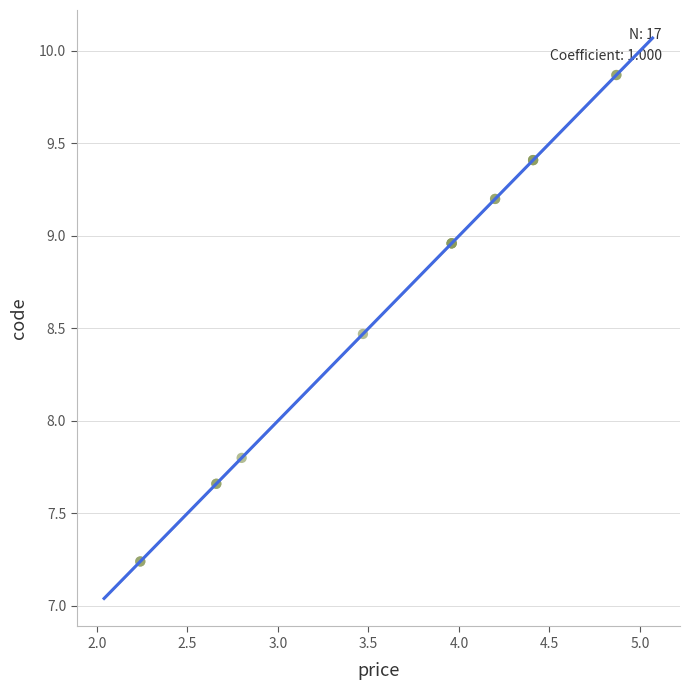

What Y value in the scatter plot is closest to 8?

7.8